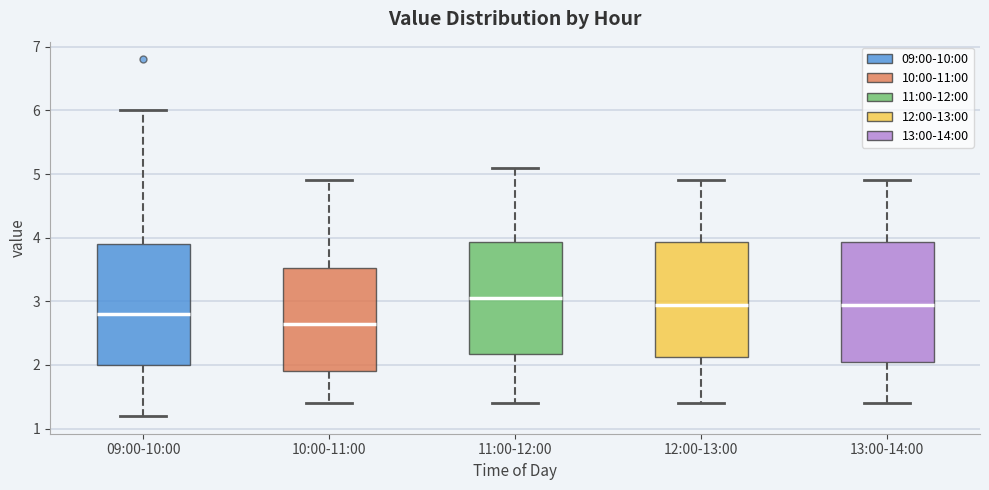

Reading left to right, transcribe this box plot: for each box, give where its median line is, the range the box spans, and where its two whiskers end, as read against the y-axis. The values are not printed on the chart, so give them approximately, as read against the axis.

09:00-10:00: median 2.8, box 2.0 to 3.9, whiskers 1.2 to 6.0
10:00-11:00: median 2.7, box 1.9 to 3.5, whiskers 1.4 to 4.9
11:00-12:00: median 3.1, box 2.2 to 3.9, whiskers 1.4 to 5.1
12:00-13:00: median 3.0, box 2.1 to 3.9, whiskers 1.4 to 4.9
13:00-14:00: median 3.0, box 2.1 to 3.9, whiskers 1.4 to 4.9